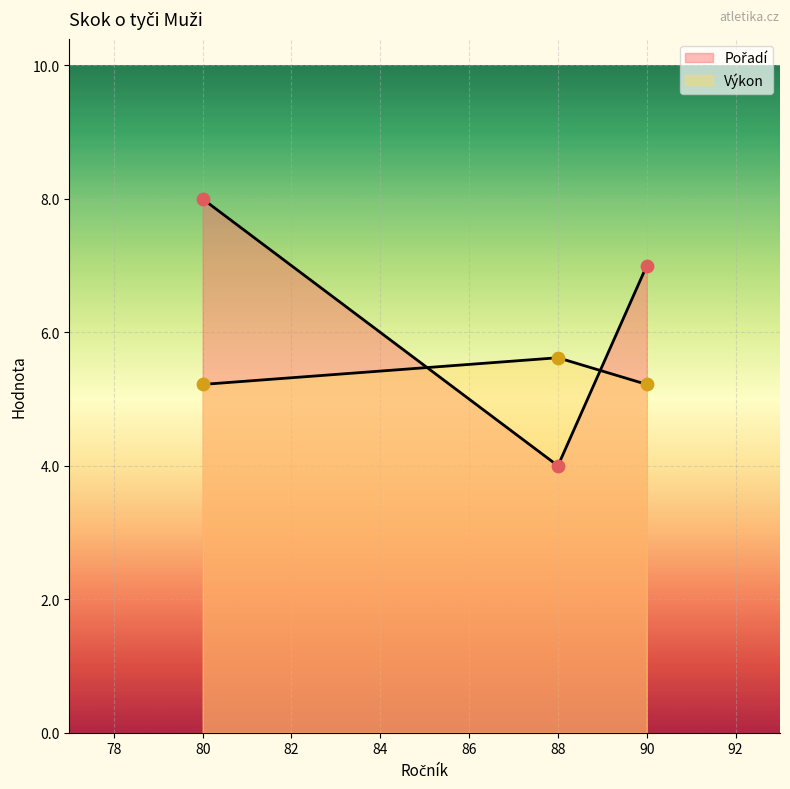

What is the total value across all series at 88?

9.6